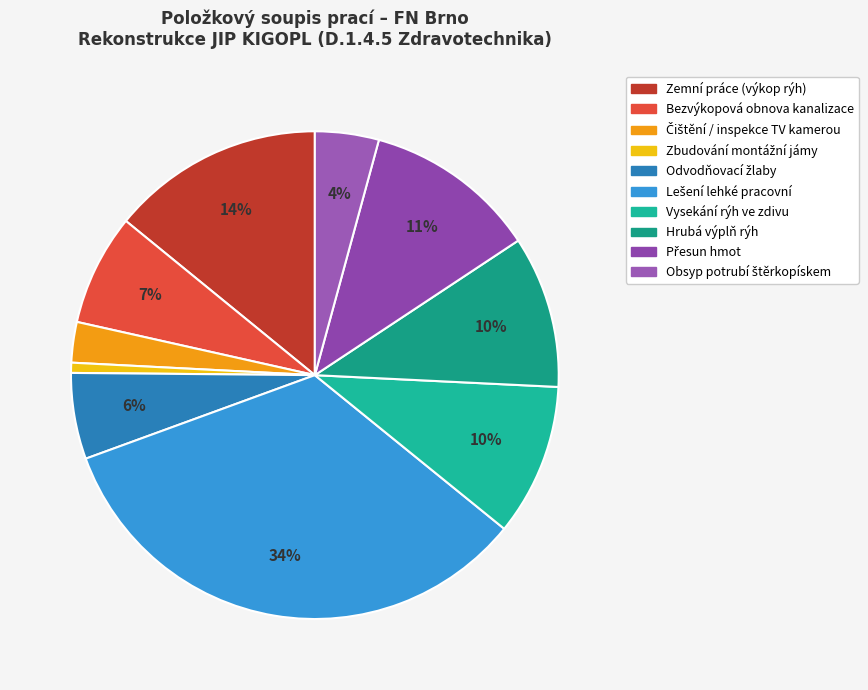

Which has a higher value, Čištění / inspekce TV kamerou or Zemní práce (výkop rýh)?

Zemní práce (výkop rýh)